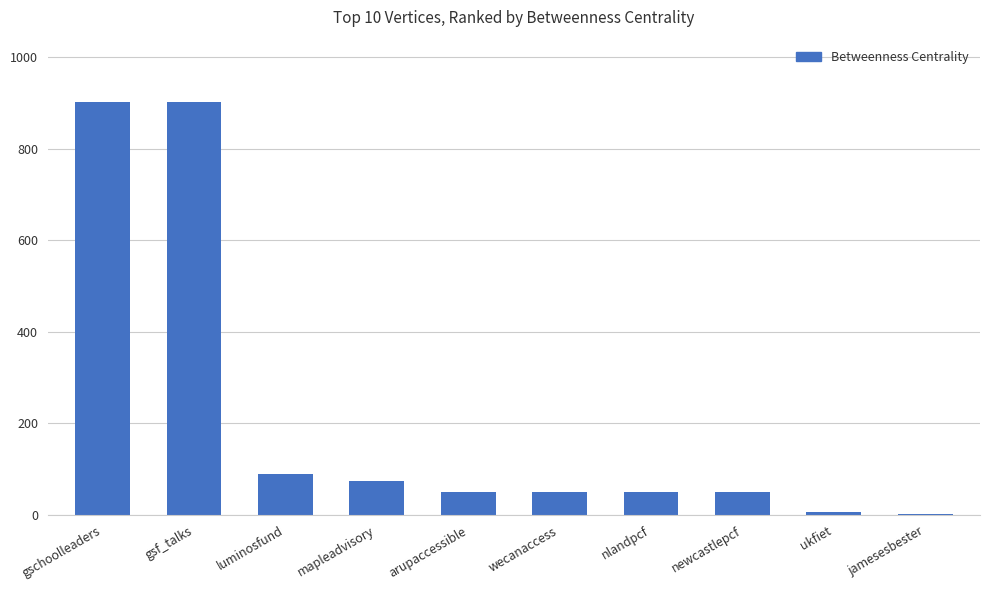

What is the sum of the values at luminosfund and nlandpcf?

139.5